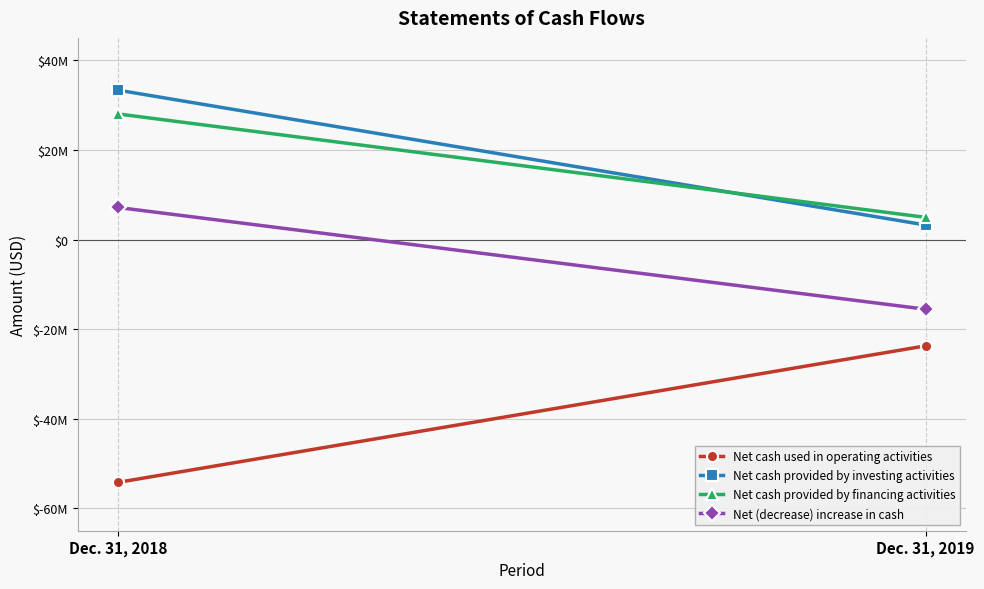

What is the average value of the Net cash provided by investing activities series?

18283000